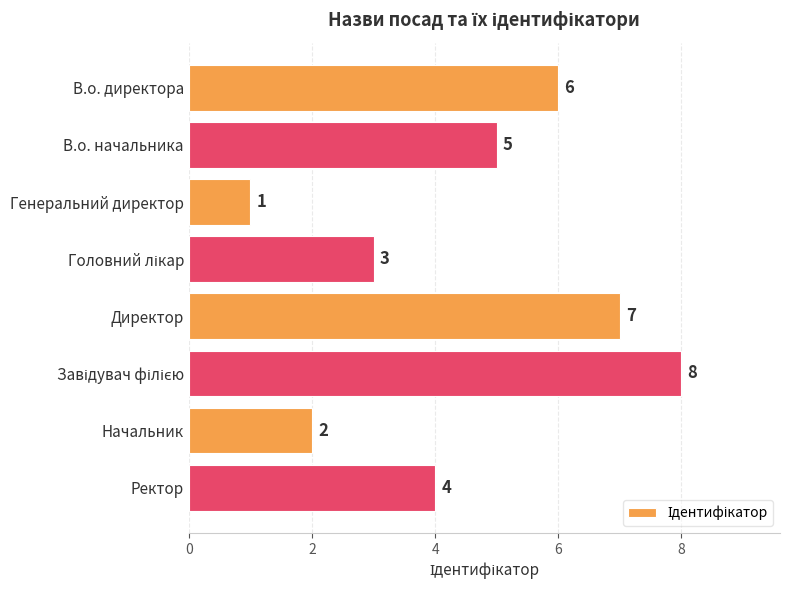

Reading top to bottom, list all the values displayed in this chart.

6	5	1	3	7	8	2	4